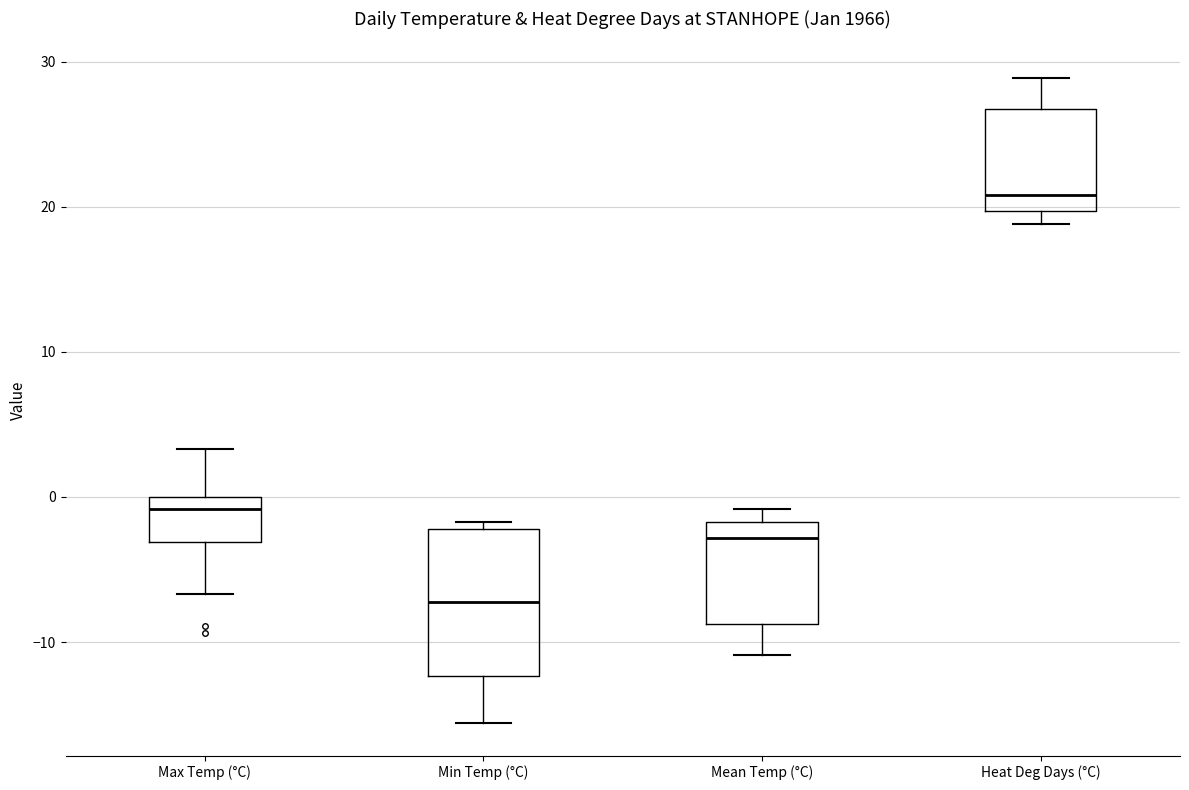

Which box's median line is the highest?

Heat Deg Days (°C)